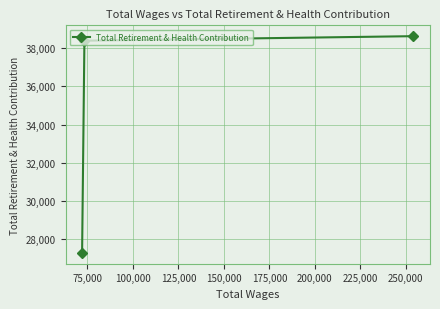

What is the sum of all values?

104305